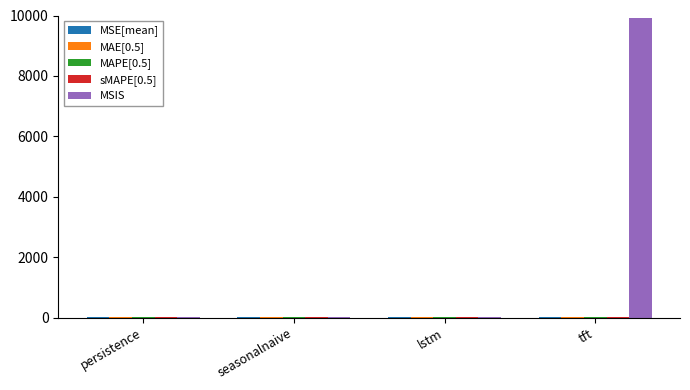

At which category is the sum across all series the highest?

tft